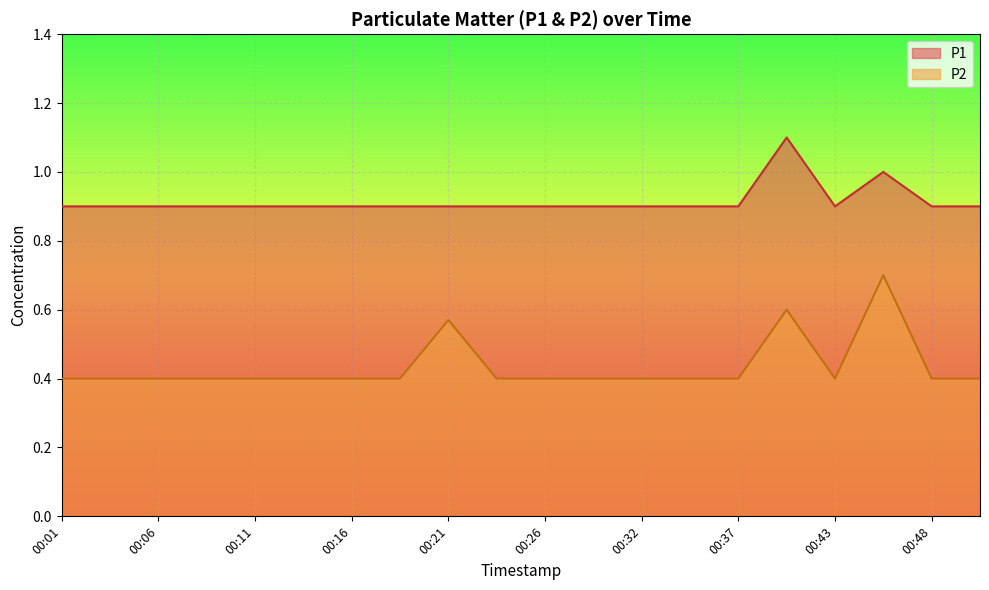

Which series has the largest total across all categories?

P1